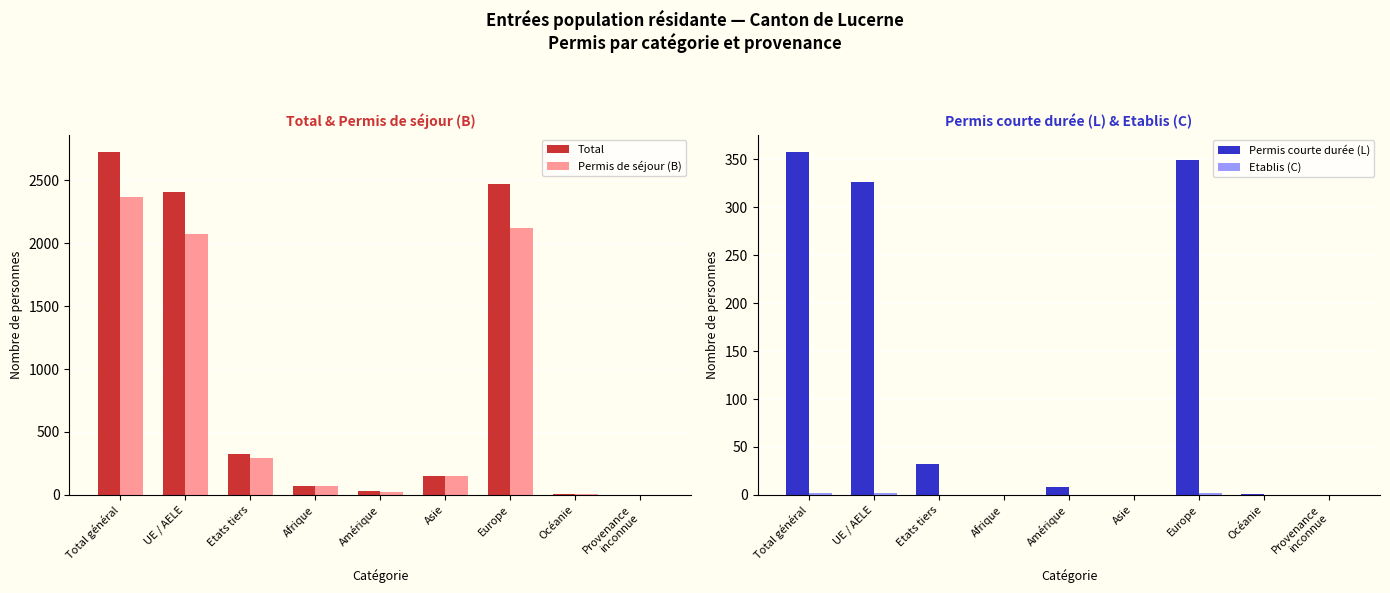

Between Total général and Asie, which series saw the biggest shift?

Total